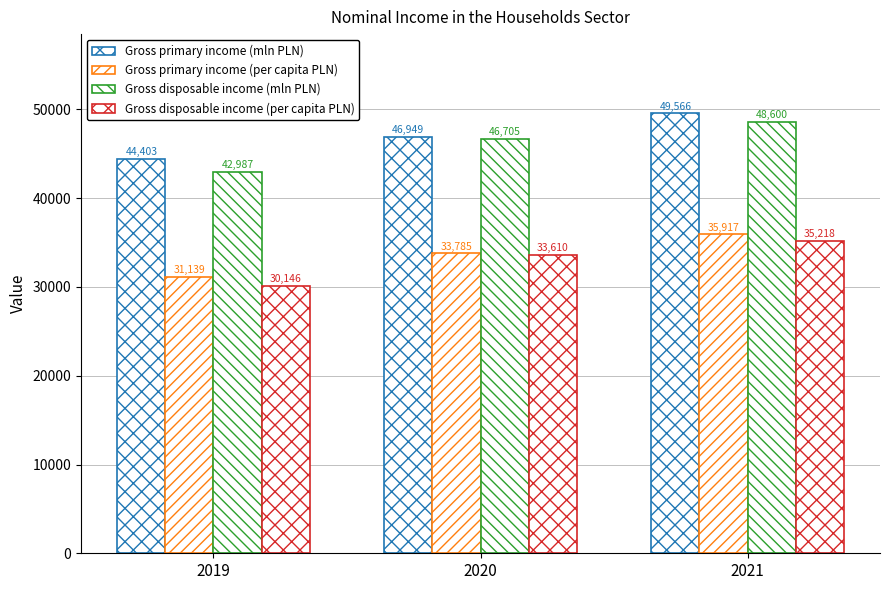

Are the bars grouped side by side (vs. stacked)?

Yes